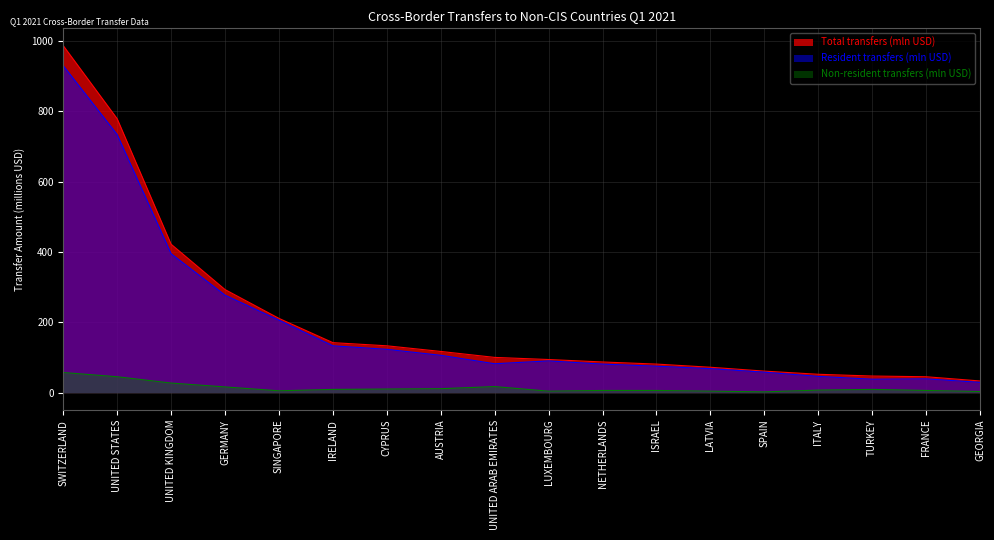

How many lines are shown in the chart?

3